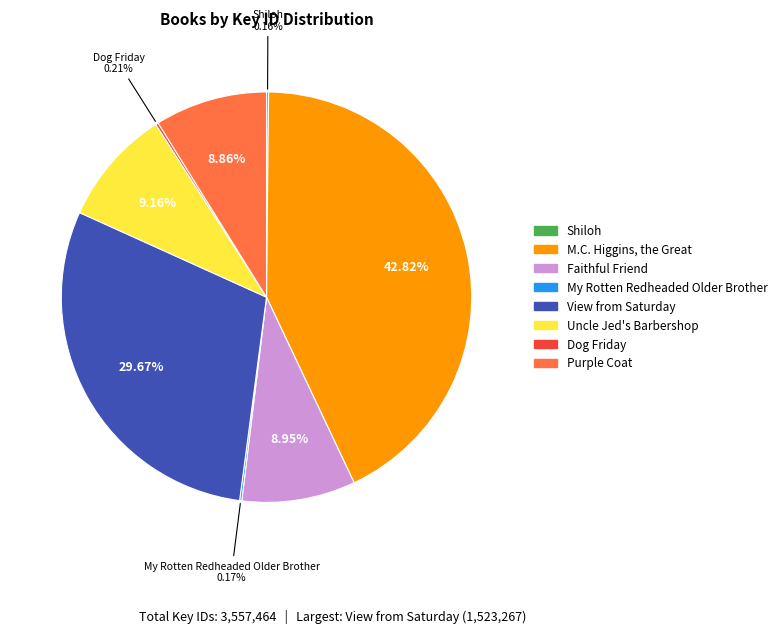

Is there a majority slice in this chart?

No